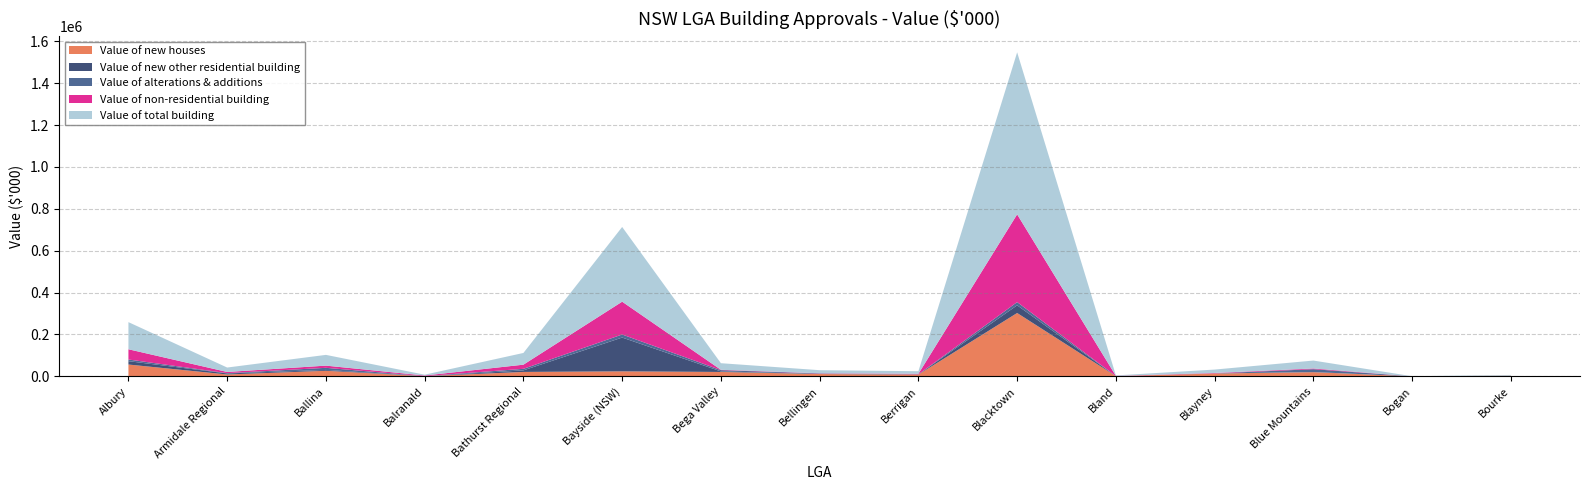

Reading left to right, transcribe all the data shown in this chart.

Value of new houses: Albury=56630	Armidale Regional=9113	Ballina=26743	Balranald=1005	Bathurst Regional=21302	Bayside (NSW)=24002	Bega Valley=21184	Bellingen=11243	Berrigan=8702	Blacktown=302612	Bland=1150	Blayney=13760	Blue Mountains=20051	Bogan=320	Bourke=3408
Value of new other residential building: Albury=16039	Armidale Regional=4949	Ballina=4062	Balranald=0	Bathurst Regional=7383	Bayside (NSW)=161380	Bega Valley=2663	Bellingen=0	Berrigan=620	Blacktown=36580	Bland=0	Blayney=0	Blue Mountains=679	Bogan=0	Bourke=0
Value of alterations & additions: Albury=7911	Armidale Regional=1485	Ballina=10076	Balranald=302	Bathurst Regional=7447	Bayside (NSW)=14614	Bega Valley=6081	Bellingen=2383	Berrigan=528	Blacktown=15517	Bland=217	Blayney=509	Blue Mountains=13654	Bogan=40	Bourke=55
Value of non-residential building: Albury=48955	Armidale Regional=5590	Ballina=10472	Balranald=2753	Bathurst Regional=19811	Bayside (NSW)=156722	Bega Valley=1552	Bellingen=1189	Berrigan=2503	Blacktown=418930	Bland=931	Blayney=2015	Blue Mountains=3419	Bogan=0	Bourke=0
Value of total building: Albury=129536	Armidale Regional=21137	Ballina=51353	Balranald=4060	Bathurst Regional=55944	Bayside (NSW)=356718	Bega Valley=31480	Bellingen=14814	Berrigan=12352	Blacktown=773639	Bland=2298	Blayney=16284	Blue Mountains=37803	Bogan=360	Bourke=3463